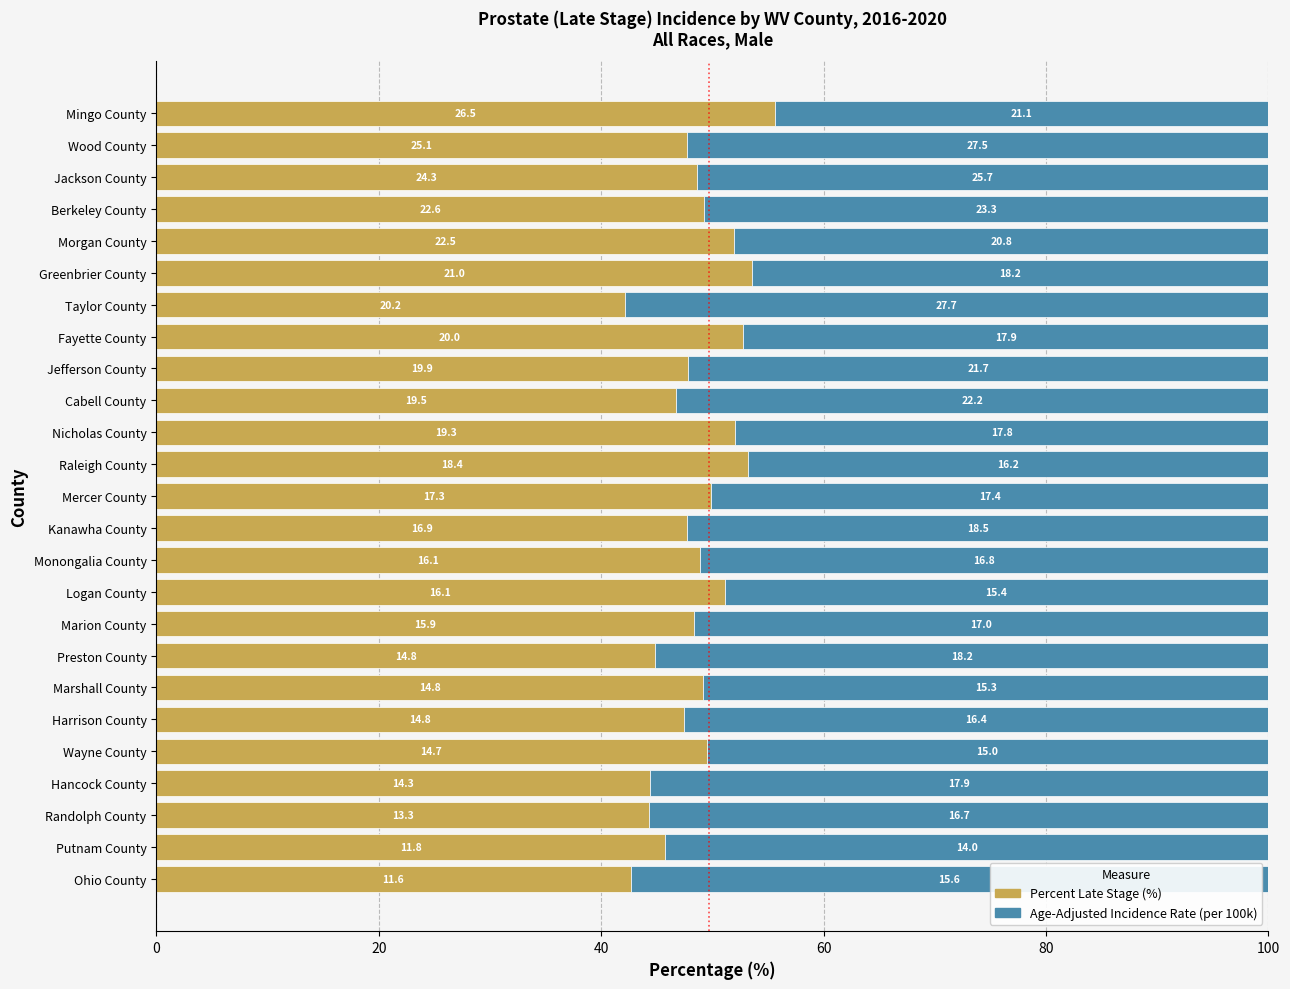

The value of Percent Late Stage (%) at Raleigh County is 53.2. True or false?

True